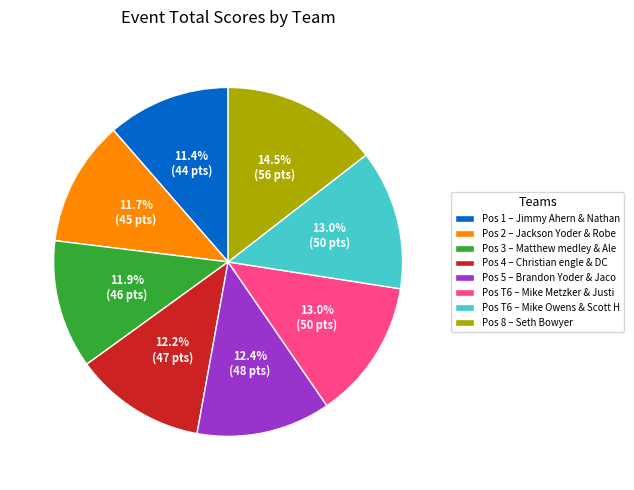

Which slice is the largest?

Pos 8 – Seth Bowyer